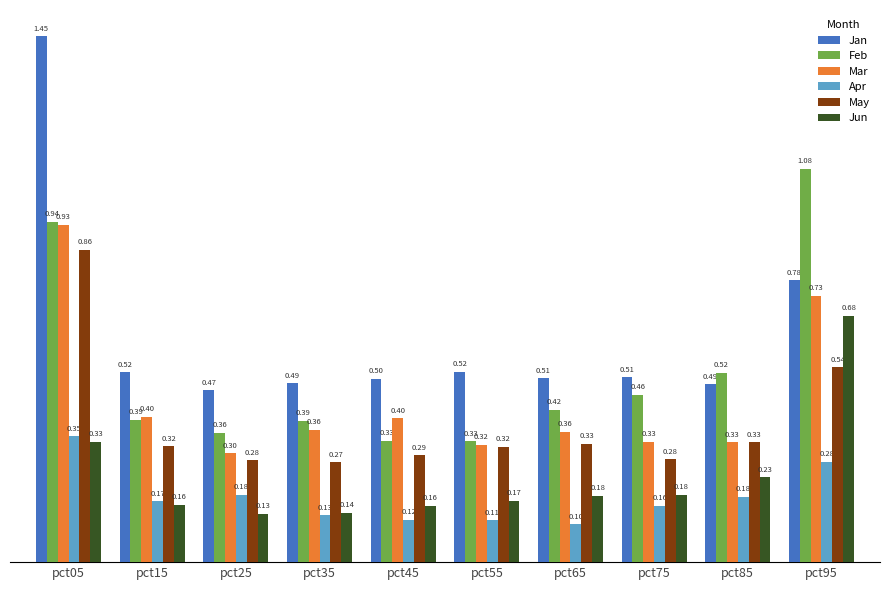

Which series has the widest spread of values?

Jan